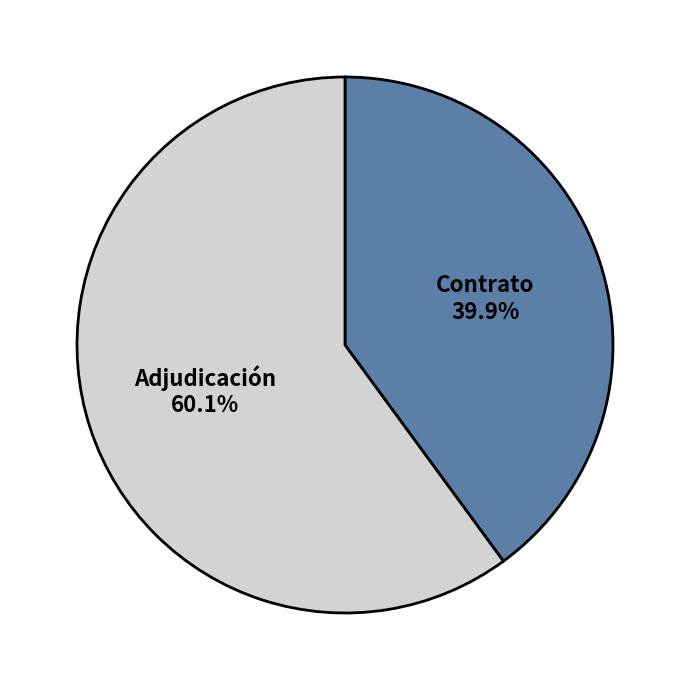

Between Contrato and Adjudicación, which is larger?

Adjudicación